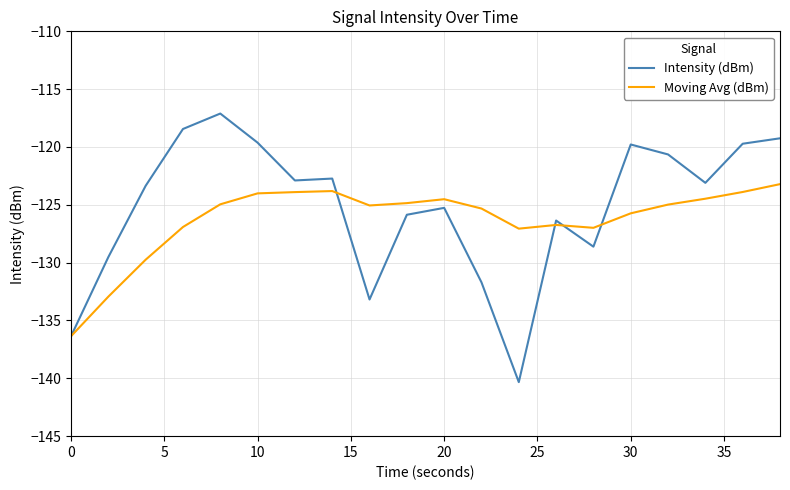

List the series in order of their peak value, highest first.

Intensity (dBm), Moving Avg (dBm)